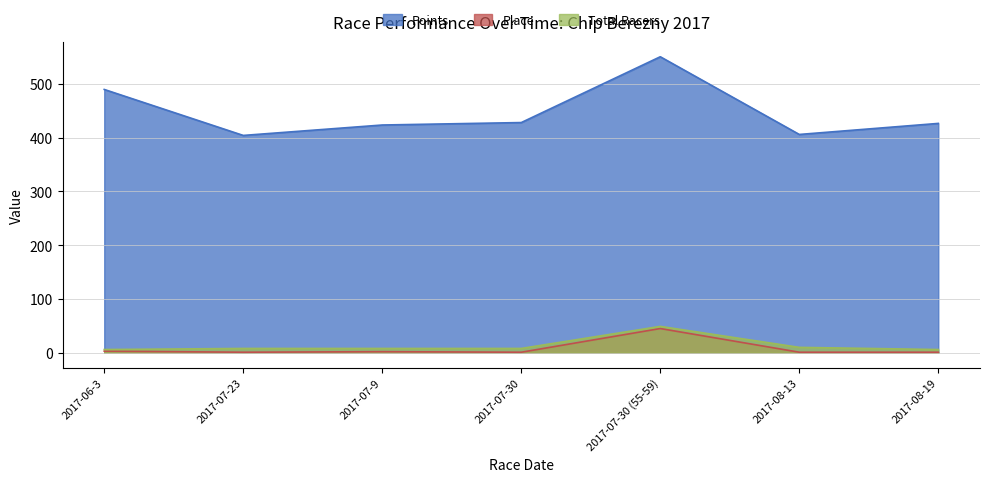

At how many categories does at least one series exceed 530?

1